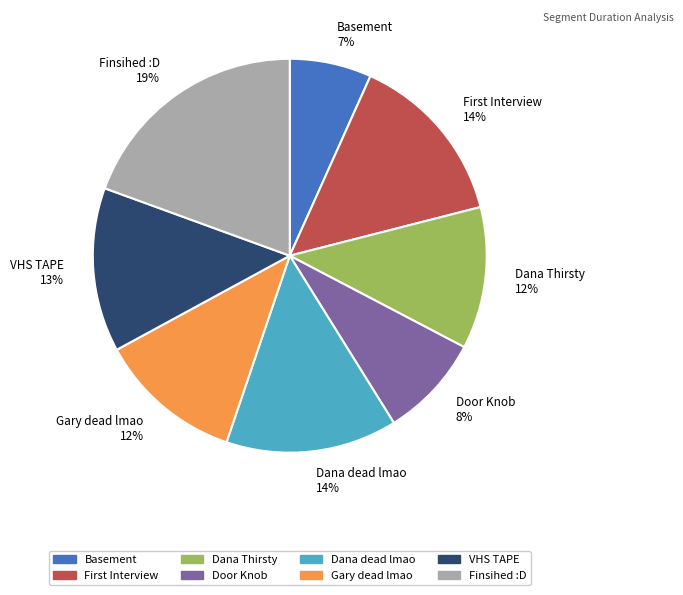

Combined, do Basement and Dana Thirsty account for over 50%?

No